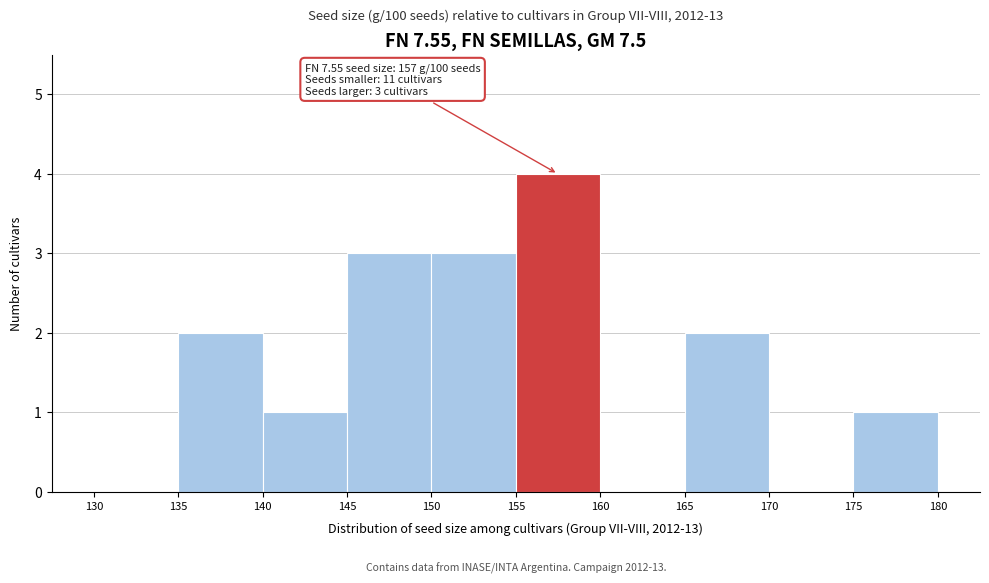

Over which range of the x-axis is the bar tallest?

155 to 160